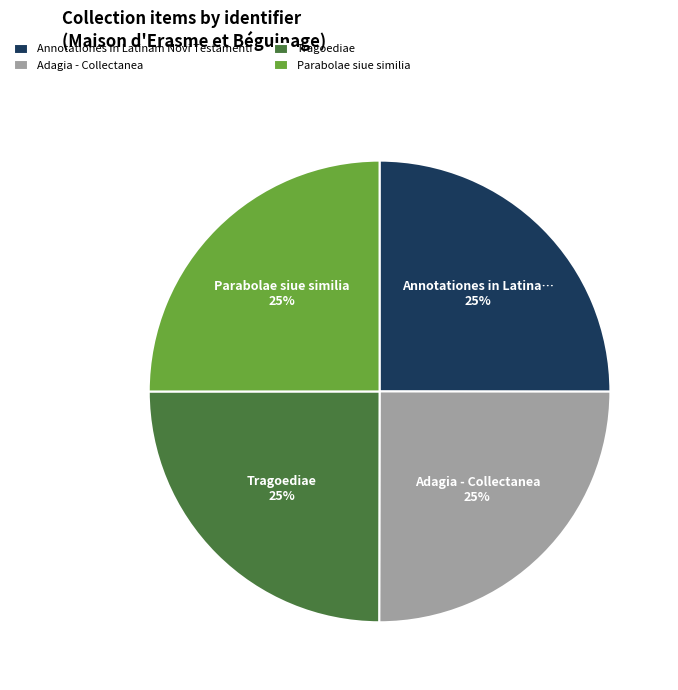

Count the number of slices in the pie.

4